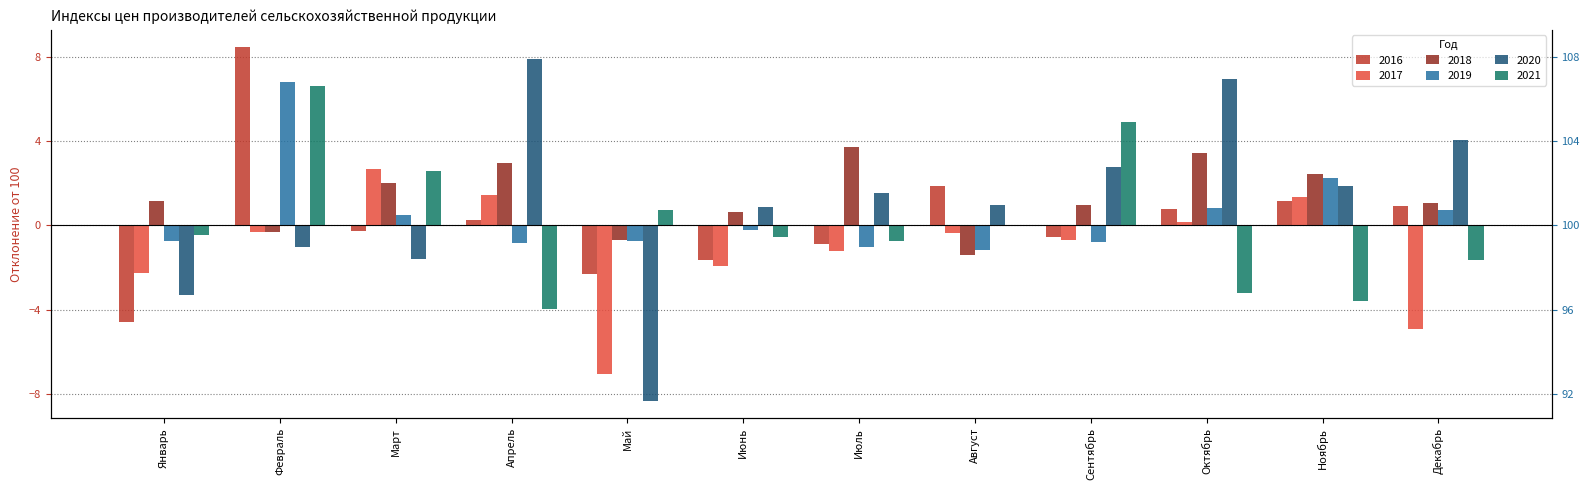

Reading left to right, extract all data points from this chart.

2016: Январь=-4.6	Февраль=8.5	Март=-0.3	Апрель=0.3	Май=-2.3	Июнь=-1.6	Июль=-0.9	Август=1.9	Сентябрь=-0.5	Октябрь=0.8	Ноябрь=1.2	Декабрь=0.9
2017: Январь=-2.3	Февраль=-0.3	Март=2.7	Апрель=1.5	Май=-7.1	Июнь=-1.9	Июль=-1.2	Август=-0.4	Сентябрь=-0.7	Октябрь=0.2	Ноябрь=1.4	Декабрь=-4.9
2018: Январь=1.2	Февраль=-0.3	Март=2.0	Апрель=3.0	Май=-0.7	Июнь=0.7	Июль=3.8	Август=-1.4	Сентябрь=1.0	Октябрь=3.5	Ноябрь=2.4	Декабрь=1.1
2019: Январь=-0.7	Февраль=6.8	Март=0.5	Апрель=-0.8	Май=-0.8	Июнь=-0.2	Июль=-1.0	Август=-1.2	Сентябрь=-0.8	Октябрь=0.8	Ноябрь=2.3	Декабрь=0.7
2020: Январь=-3.3	Февраль=-1.0	Март=-1.6	Апрель=7.9	Май=-8.3	Июнь=0.9	Июль=1.5	Август=1.0	Сентябрь=2.8	Октябрь=7.0	Ноябрь=1.9	Декабрь=4.1
2021: Январь=-0.5	Февраль=6.6	Март=2.6	Апрель=-4.0	Май=0.8	Июнь=-0.5	Июль=-0.7	Август=0.0	Сентябрь=4.9	Октябрь=-3.2	Ноябрь=-3.6	Декабрь=-1.7